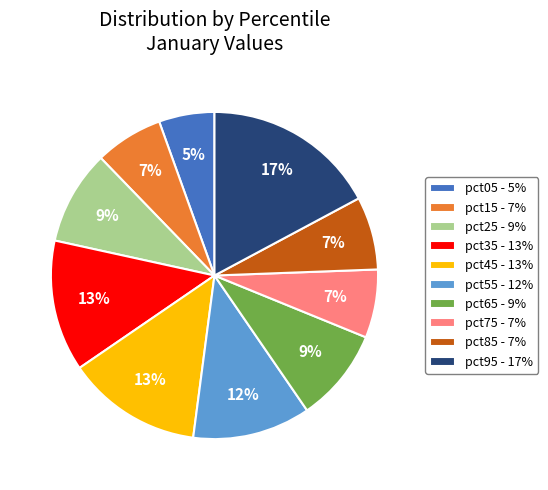

To the nearest percent, what percentage of the pie is pct15?

7%